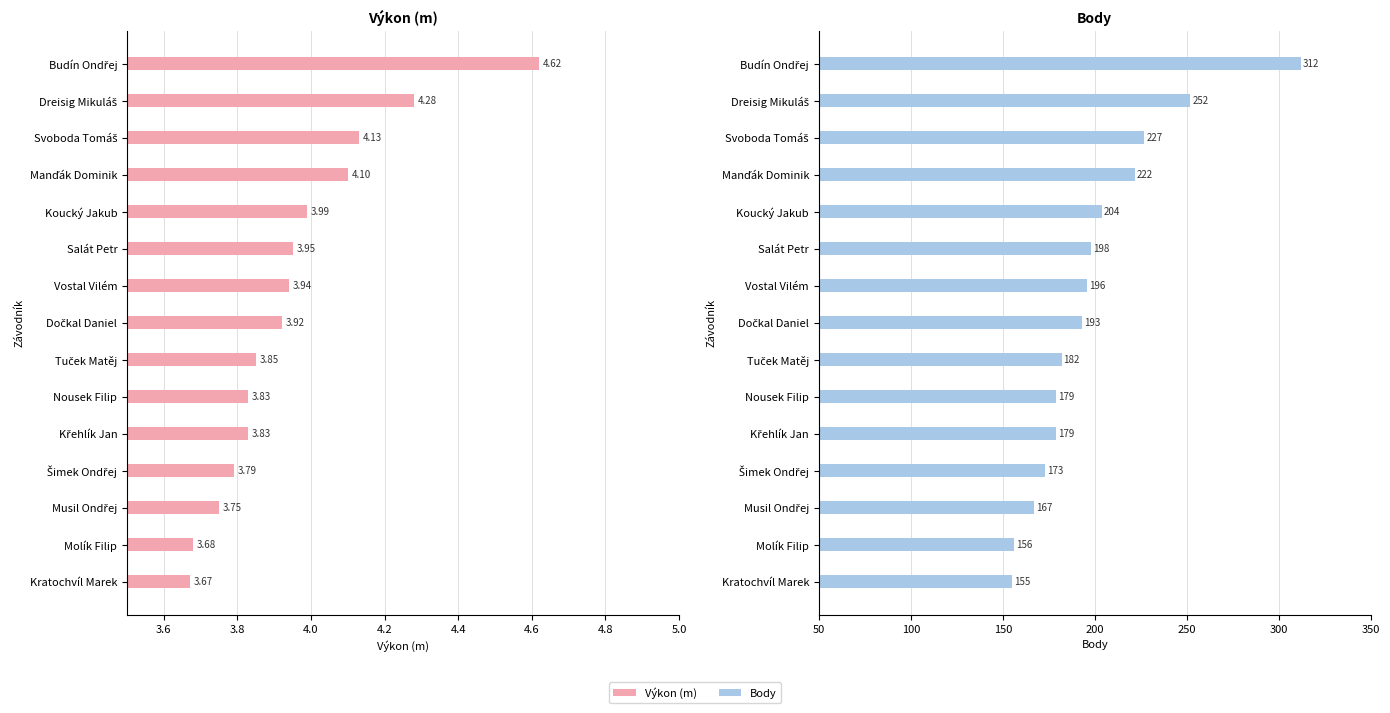

True or false: Výkon (m) has a value of 6.8 at Tuček Matěj.

False